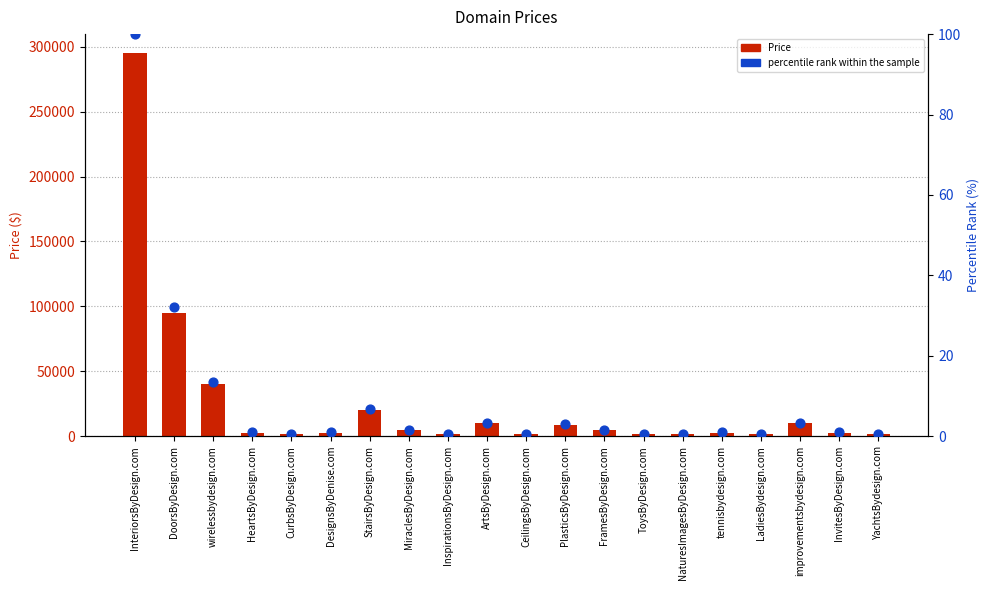

Which series reaches the maximum Y coordinate?

Price